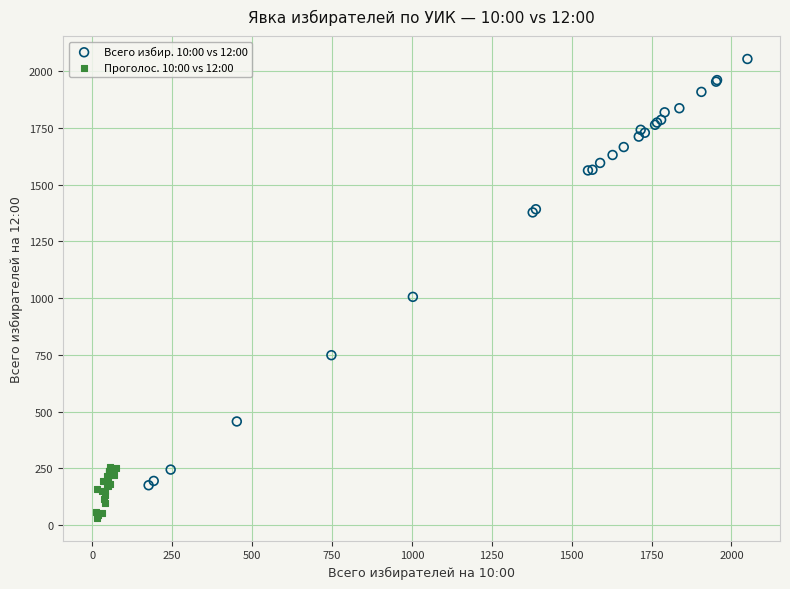

Which series contains the lowest Y value?

Проголос. 10:00 vs 12:00